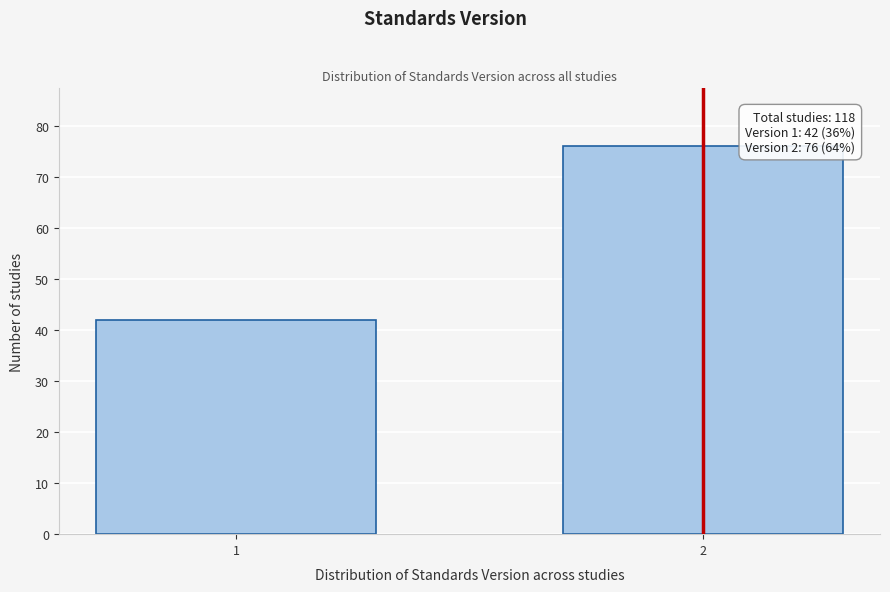

Reading right to left, list all the values displayed in this chart.

2=76	1=42